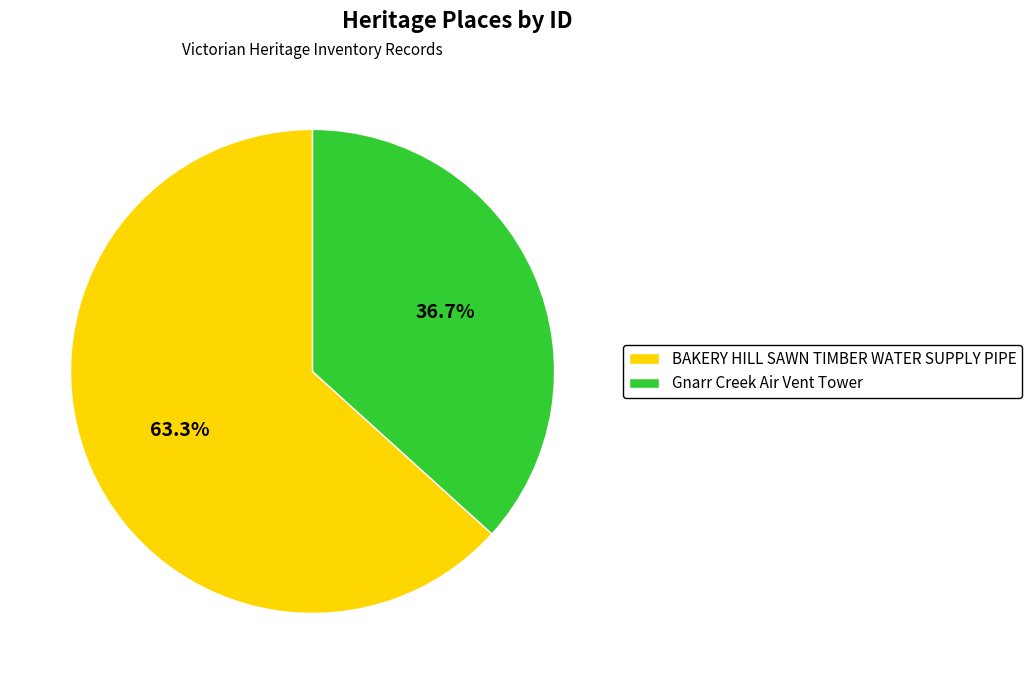

True or false: BAKERY HILL SAWN TIMBER WATER SUPPLY PIPE accounts for 76% of the total.

False